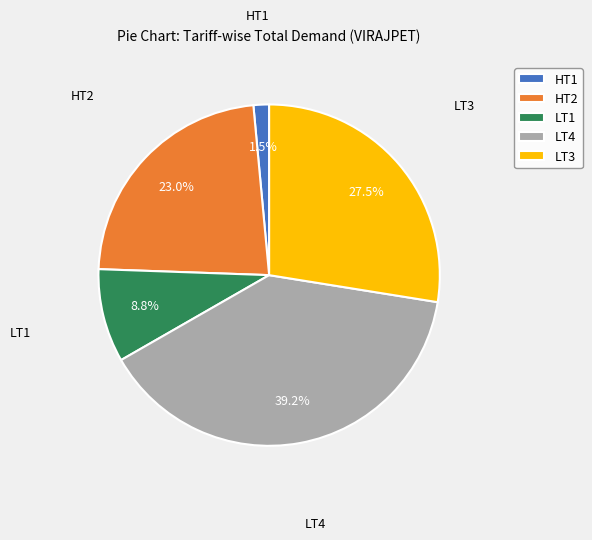

Approximately how many times larger is the value at HT2 compared to LT3?

0.8